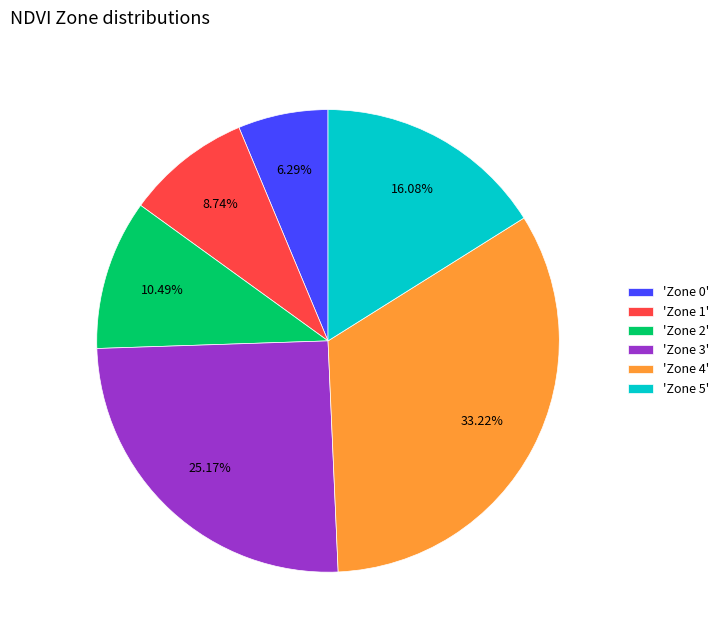

Is there any slice that represents more than half of the pie?

No